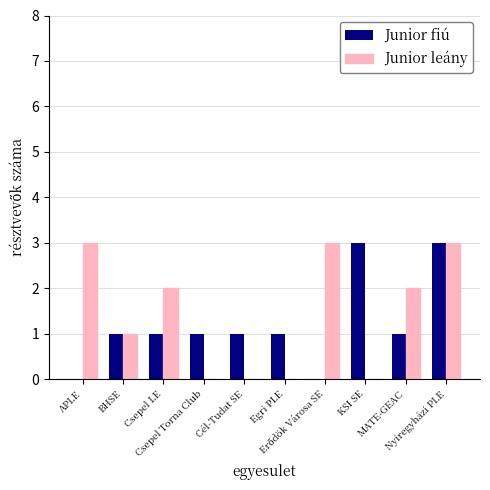

What is the sum of all Junior leány values?

14